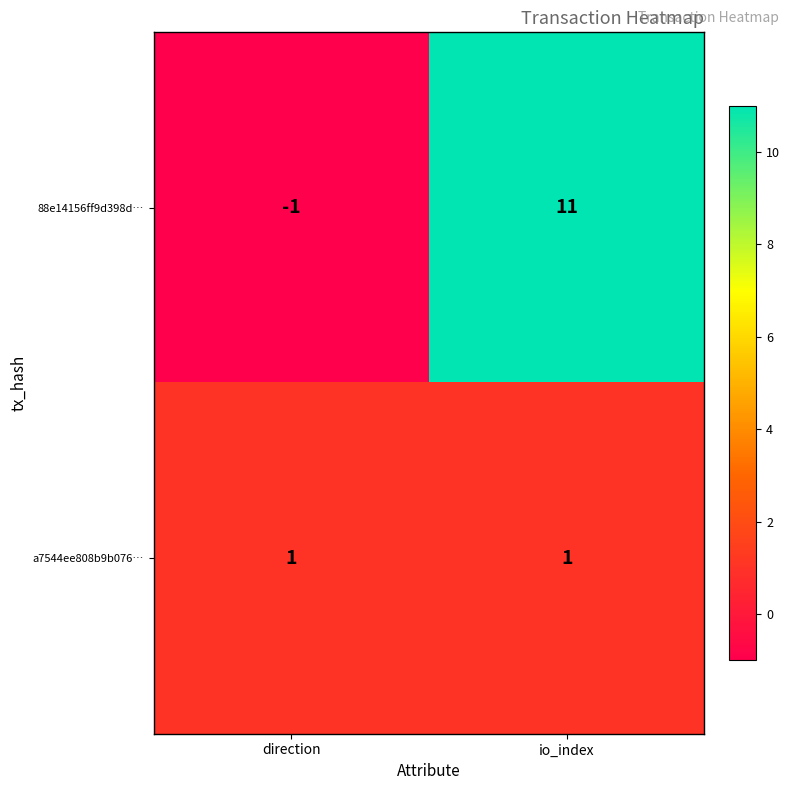

At which category is the sum across all series the highest?

io_index